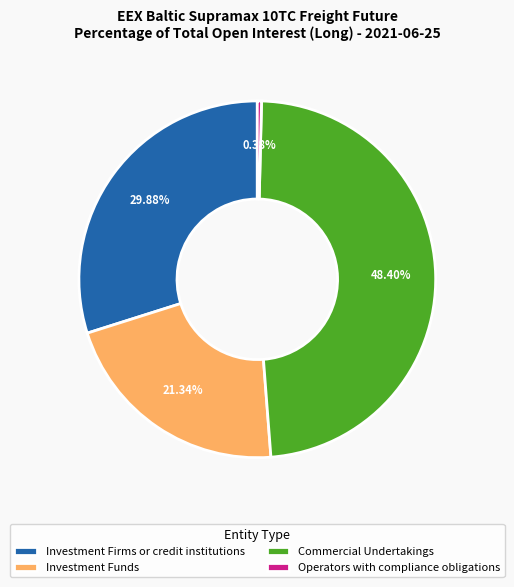

True or false: Investment Funds accounts for 21% of the total.

True